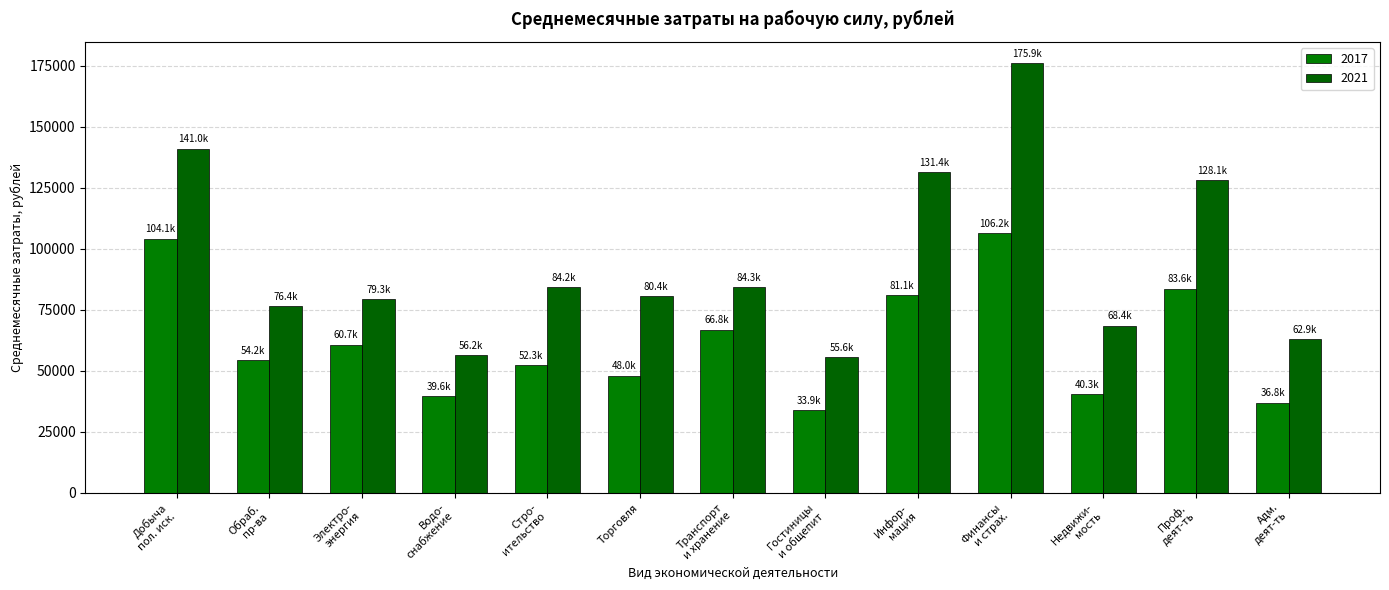

Which series has the widest spread of values?

2021